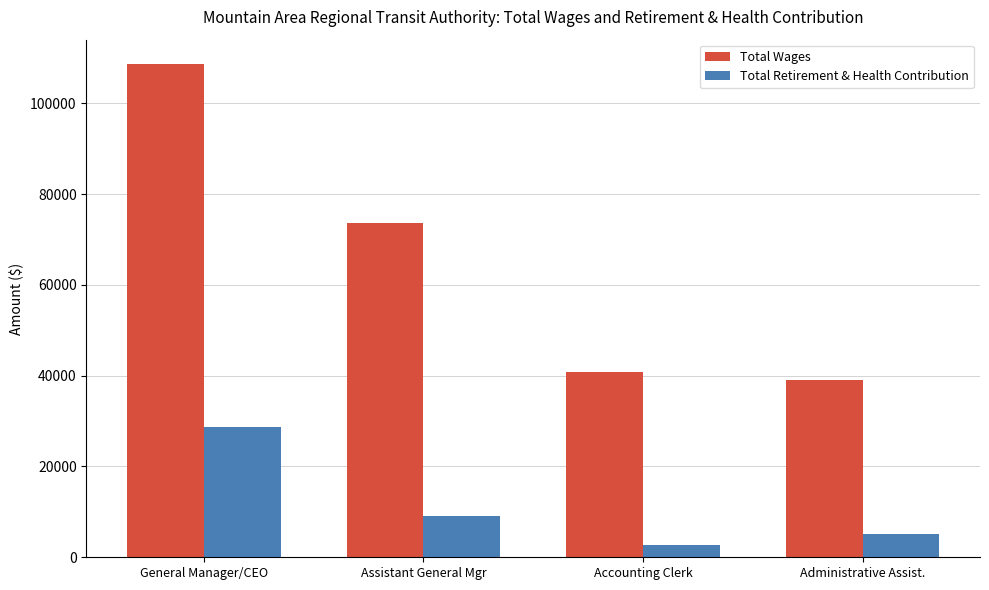

What position from the left is General Manager/CEO?

1